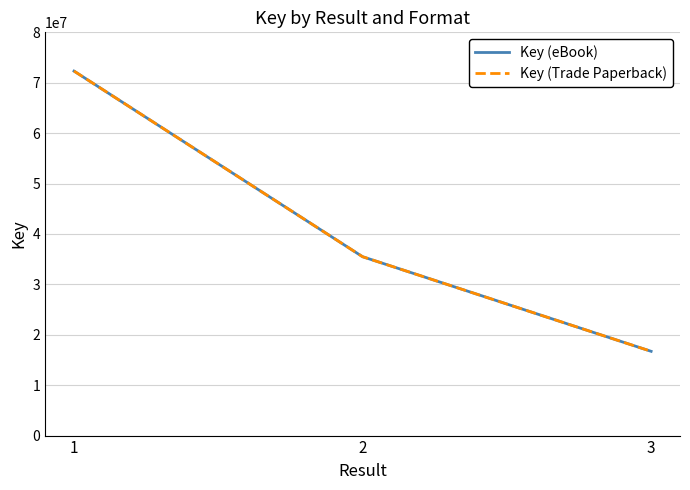

What is the value of the Key (eBook) point at the 1st from the left?

72314459